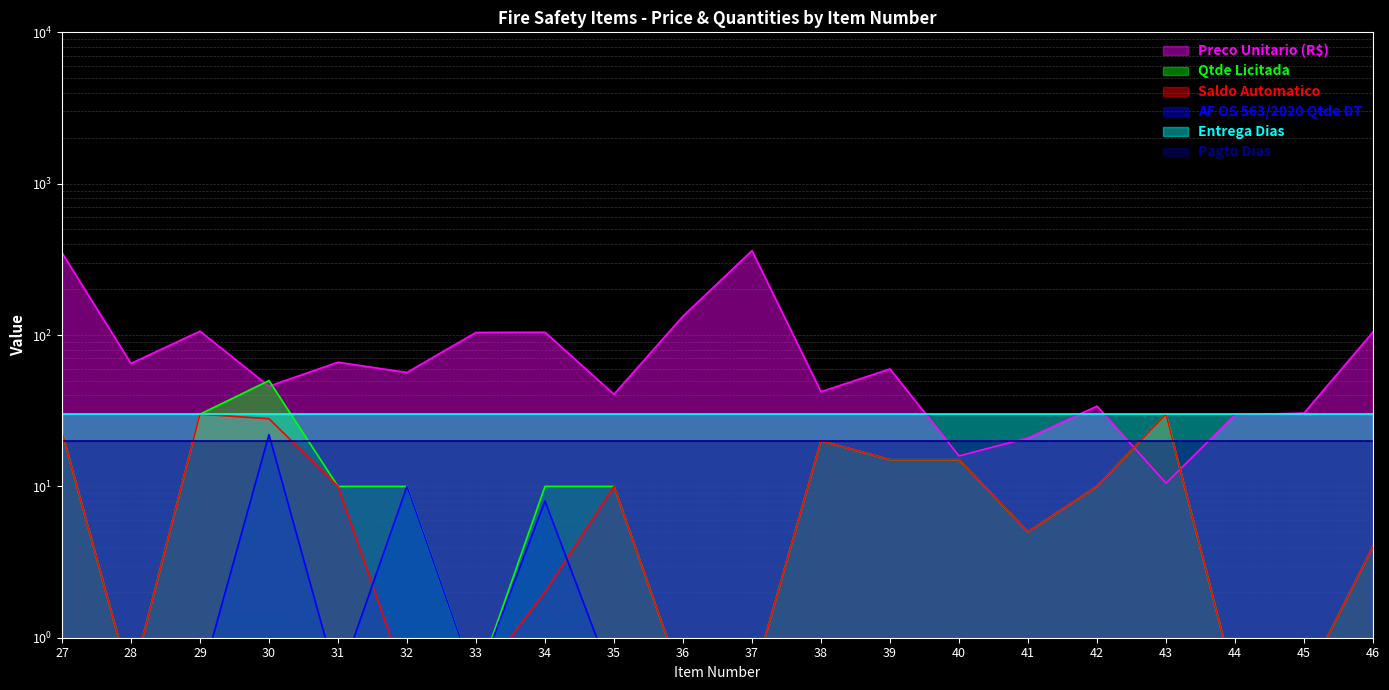

Does the chart display data point markers on the line(s)?

No